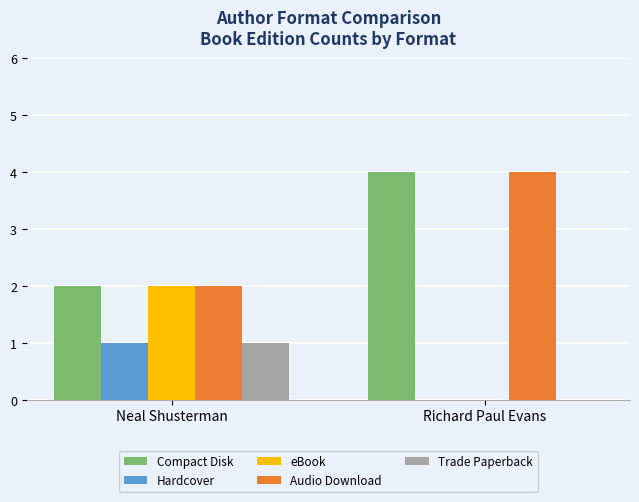

What is the greatest value displayed?

4